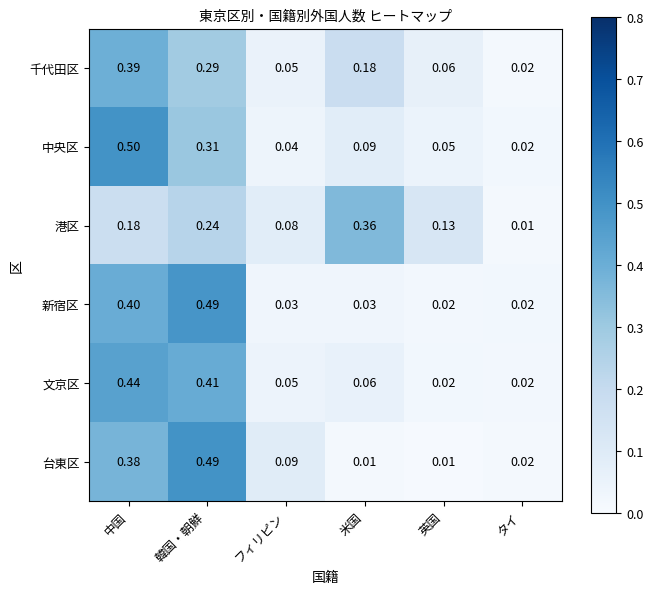

Rank the series at 中国 from lowest to highest value.

港区, 台東区, 千代田区, 新宿区, 文京区, 中央区